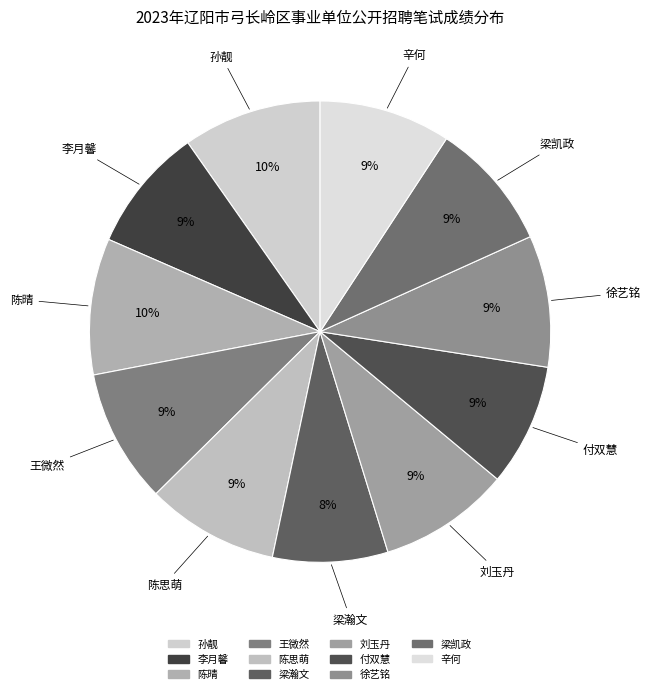

To the nearest percent, what is the combined percentage of 王微然 and 付双慧?

18%